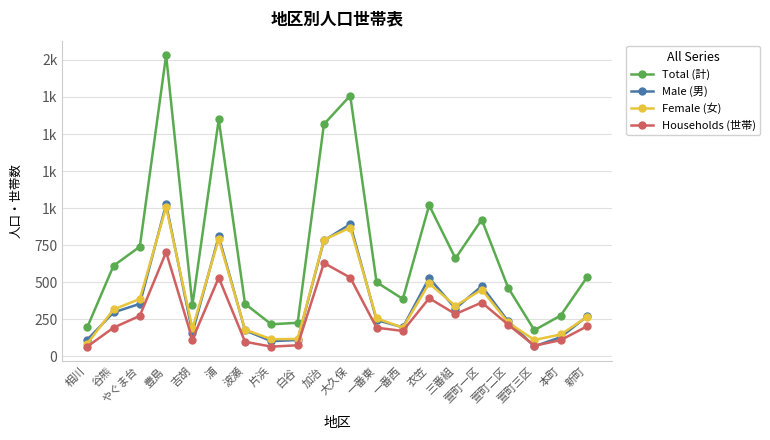

What is the label of the 5th point from the left?

吉胡